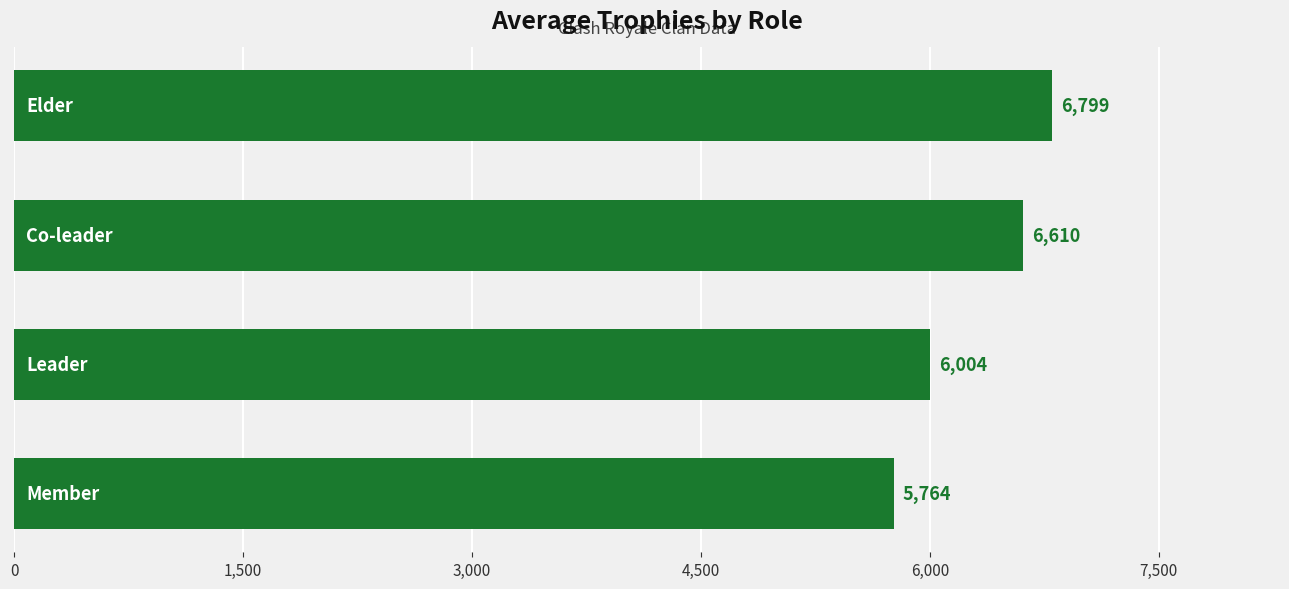

What is the average value?

6294